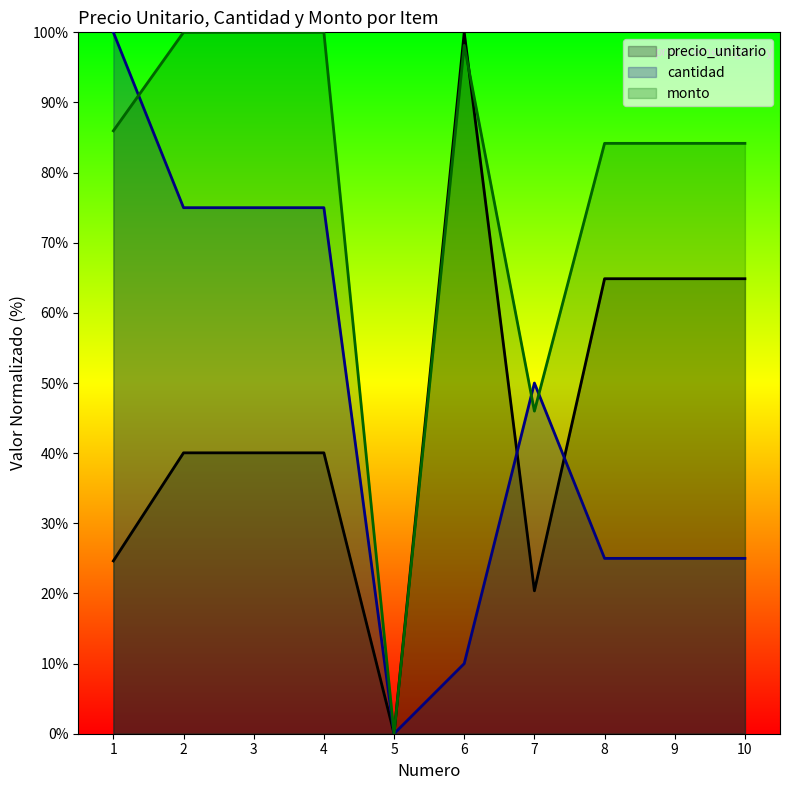

Where is the first local maximum for precio_unitario?

6